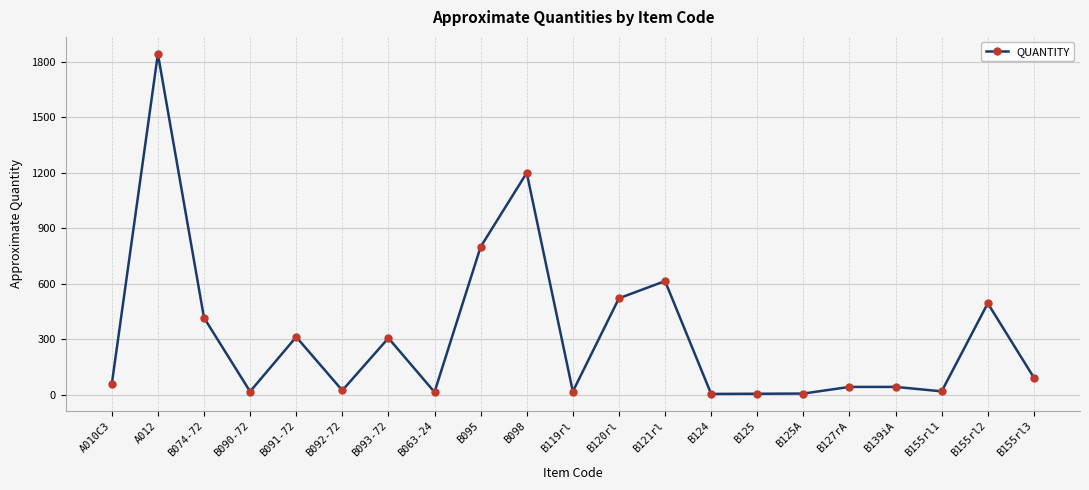

What is the value of the 9th point from the left?

800